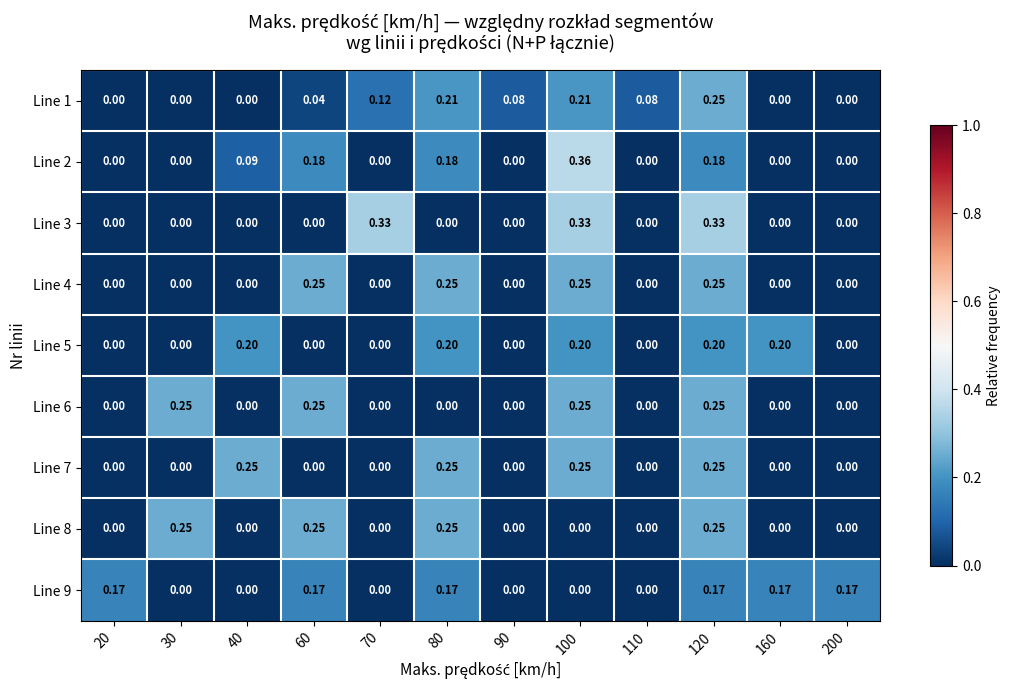

How many values in Line 4 are above zero?

4